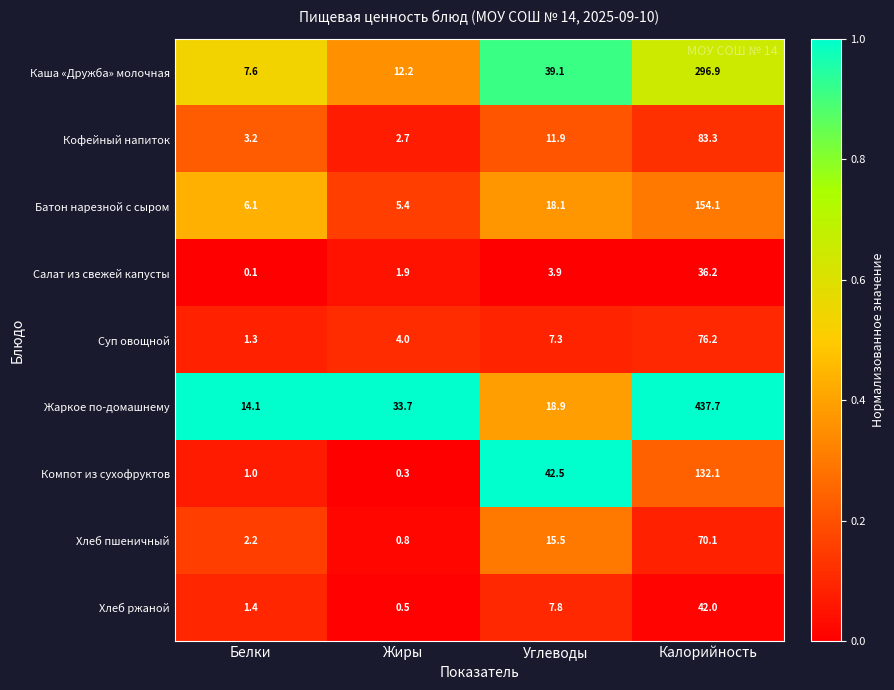

What is the approximate value of Хлеб ржаной at Жиры?

0.5